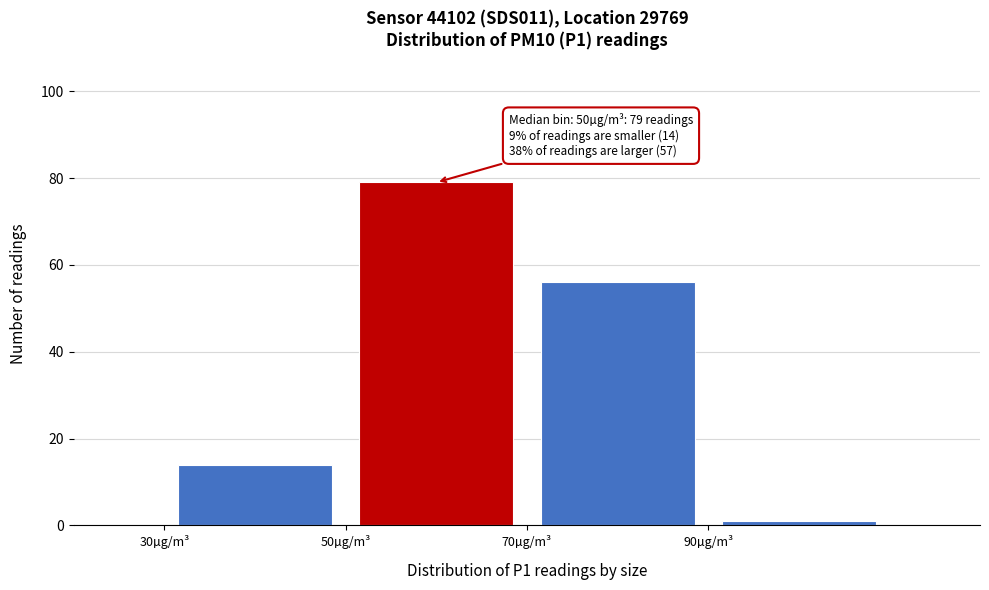

Which range on the x-axis has the tallest bar?

50 to 70